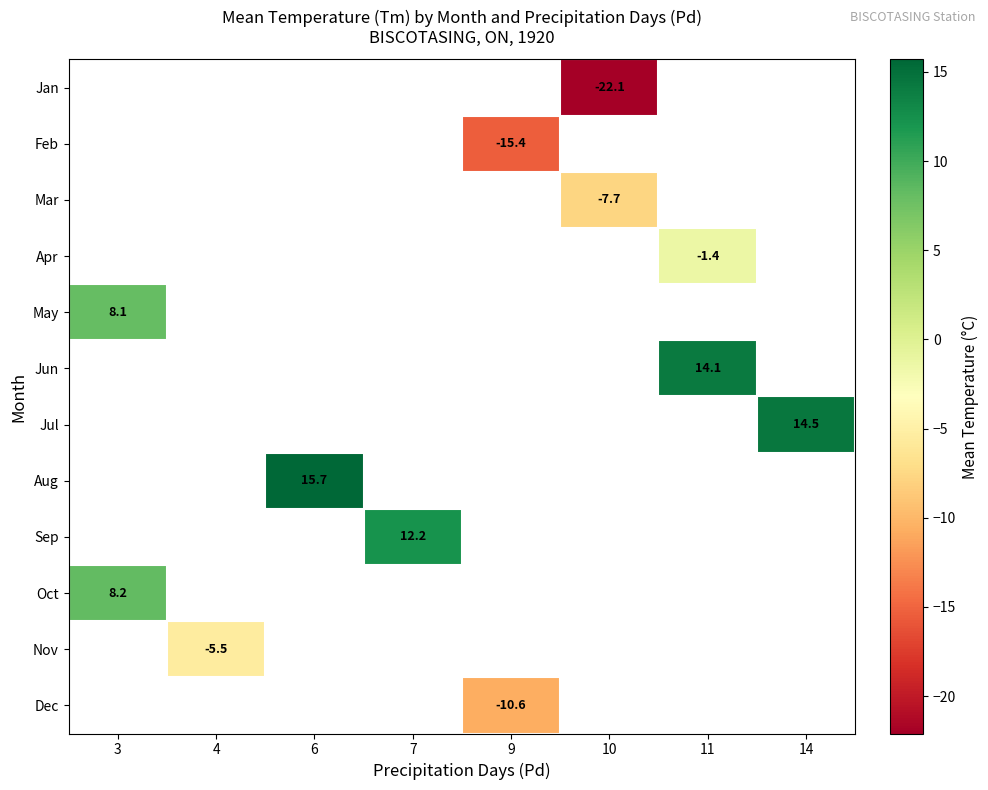

Is it true that Aug equals 15.7 at 6?

True